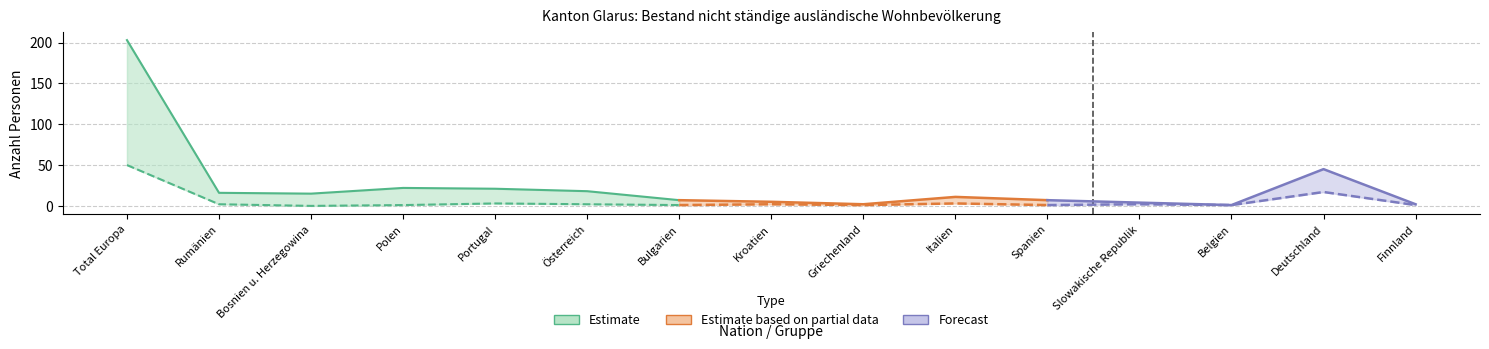

What is the label of the 12th point from the right?

Polen